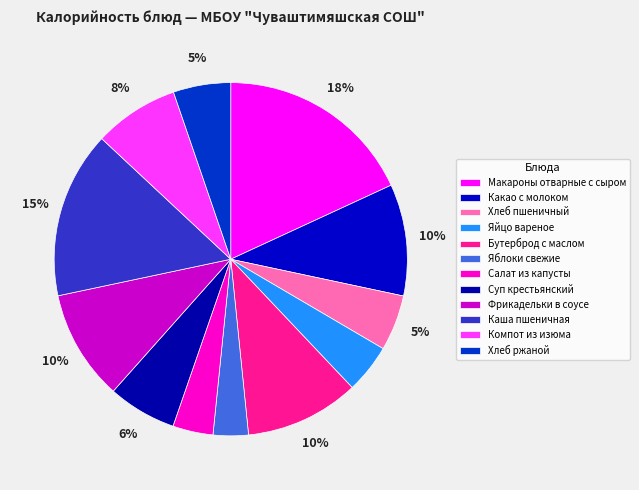

Rank the categories by value from highest to lowest.

Макароны отварные с сыром, Каша пшеничная, Бутерброд с маслом, Какао с молоком, Фрикадельки в соусе, Компот из изюма, Суп крестьянский, Хлеб ржаной, Хлеб пшеничный, Яйцо вареное, Салат из капусты, Яблоки свежие